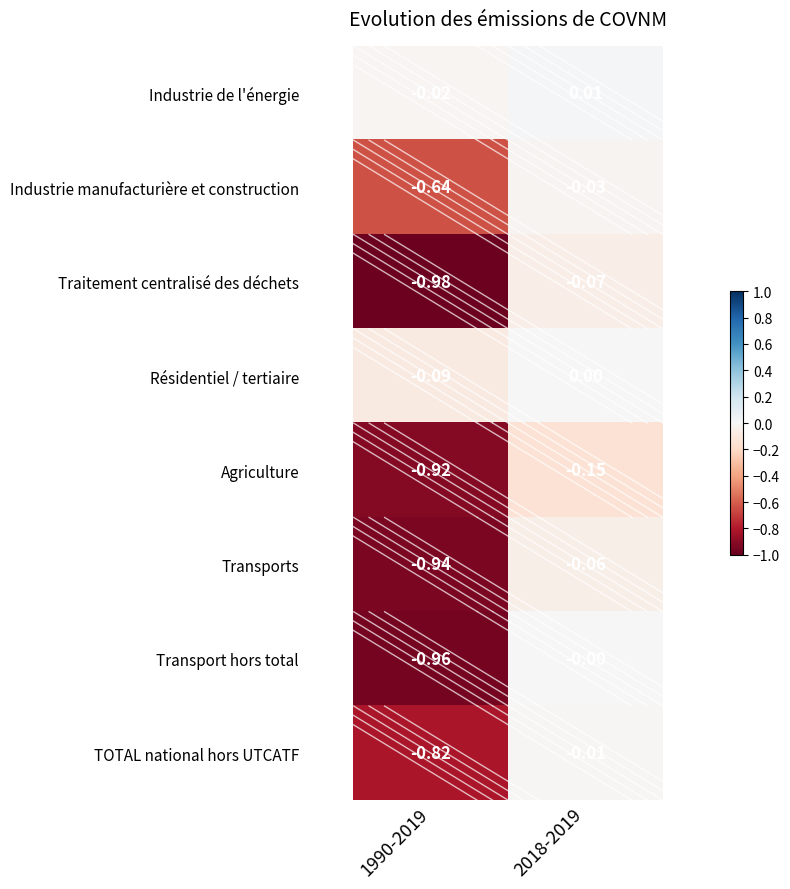

Between 1990-2019 and 2018-2019, which series saw the biggest shift?

Transport hors total